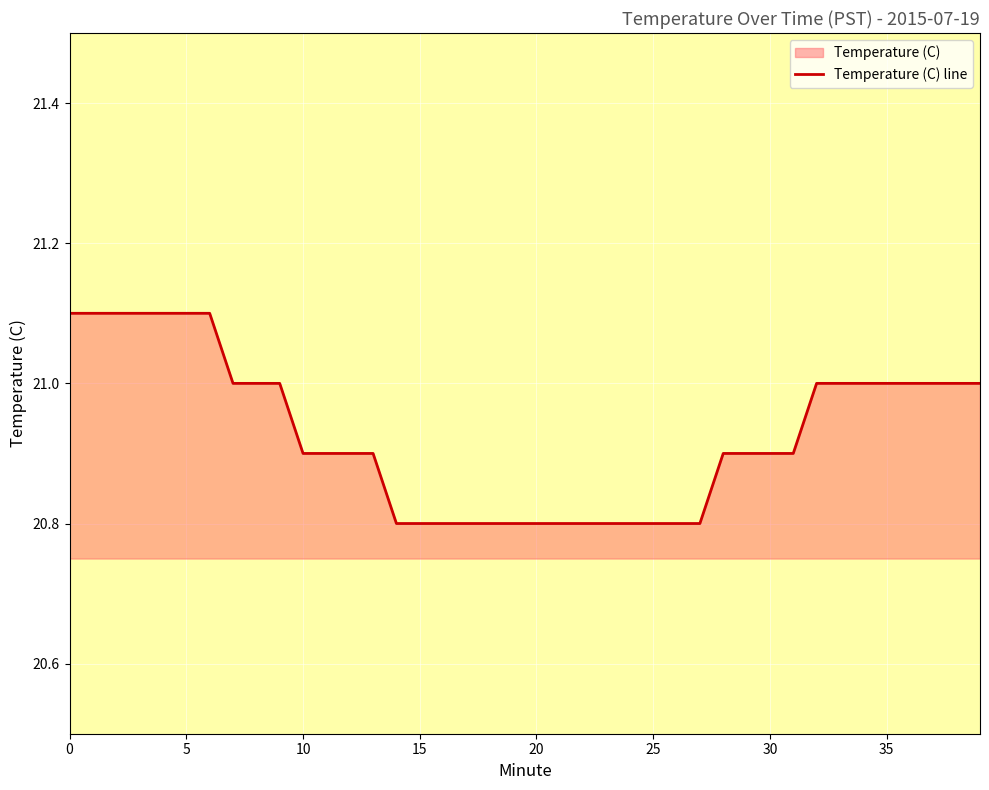

Is it true that the value at 12 is 10.7?

False